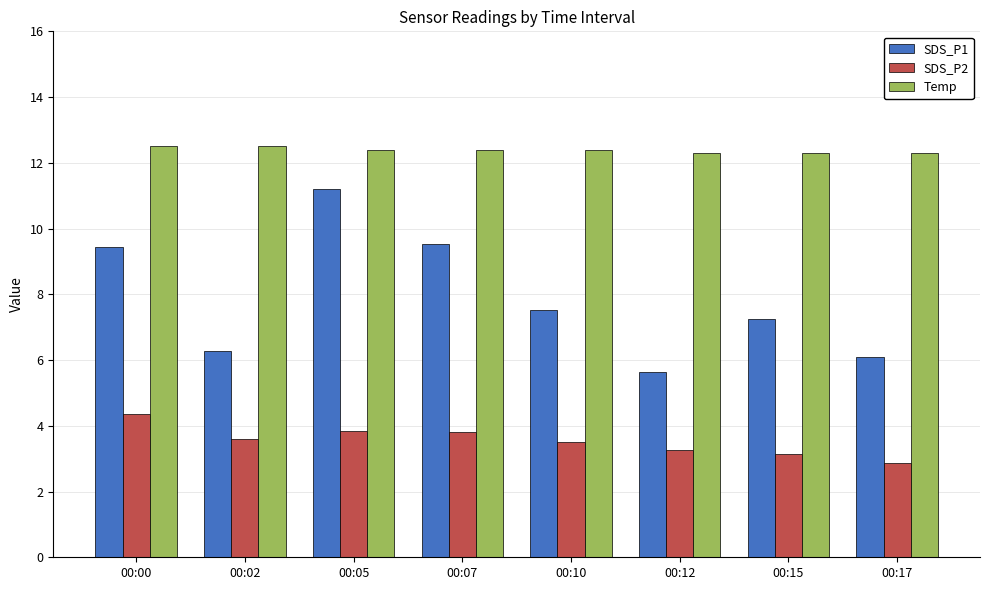

Which label corresponds to the smallest value in the chart?

00:17